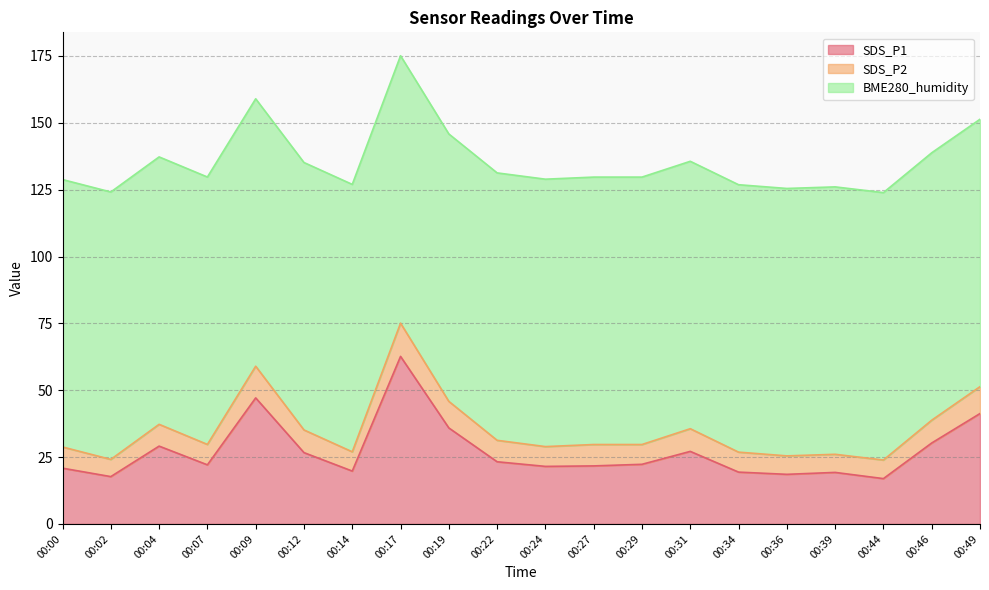

Reading left to right, what are all the values shown in this chart?

SDS_P1: 00:00=20.9	00:02=17.7	00:04=29.1	00:07=22.1	00:09=47.1	00:12=26.7	00:14=19.8	00:17=62.6	00:19=35.9	00:22=23.2	00:24=21.5	00:27=21.7	00:29=22.3	00:31=27.1	00:34=19.4	00:36=18.6	00:39=19.3	00:44=16.9	00:46=30.3	00:49=41.3
SDS_P2: 00:00=7.9	00:02=6.4	00:04=8.2	00:07=7.6	00:09=11.8	00:12=8.5	00:14=7.2	00:17=12.4	00:19=9.9	00:22=8.0	00:24=7.4	00:27=8.0	00:29=7.4	00:31=8.5	00:34=7.5	00:36=6.9	00:39=6.8	00:44=7.0	00:46=8.5	00:49=10.1
BME280_humidity: 00:00=100.0	00:02=100.0	00:04=100.0	00:07=100.0	00:09=100.0	00:12=100.0	00:14=100.0	00:17=100.0	00:19=100.0	00:22=100.0	00:24=100.0	00:27=100.0	00:29=100.0	00:31=100.0	00:34=100.0	00:36=100.0	00:39=100.0	00:44=100.0	00:46=100.0	00:49=100.0